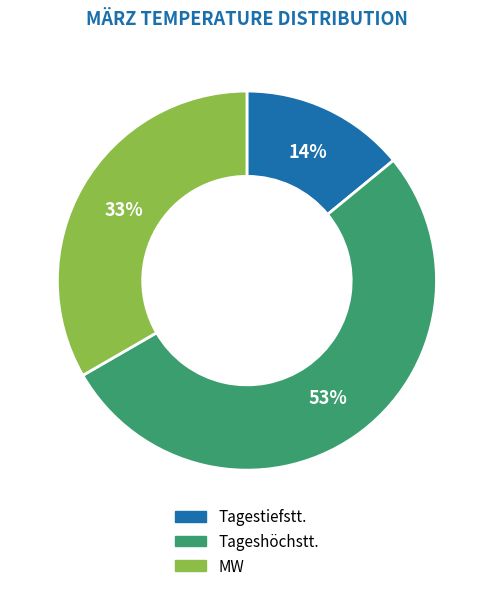

What is the ratio of the value at MW to the value at Tagestiefstt.?

2.4